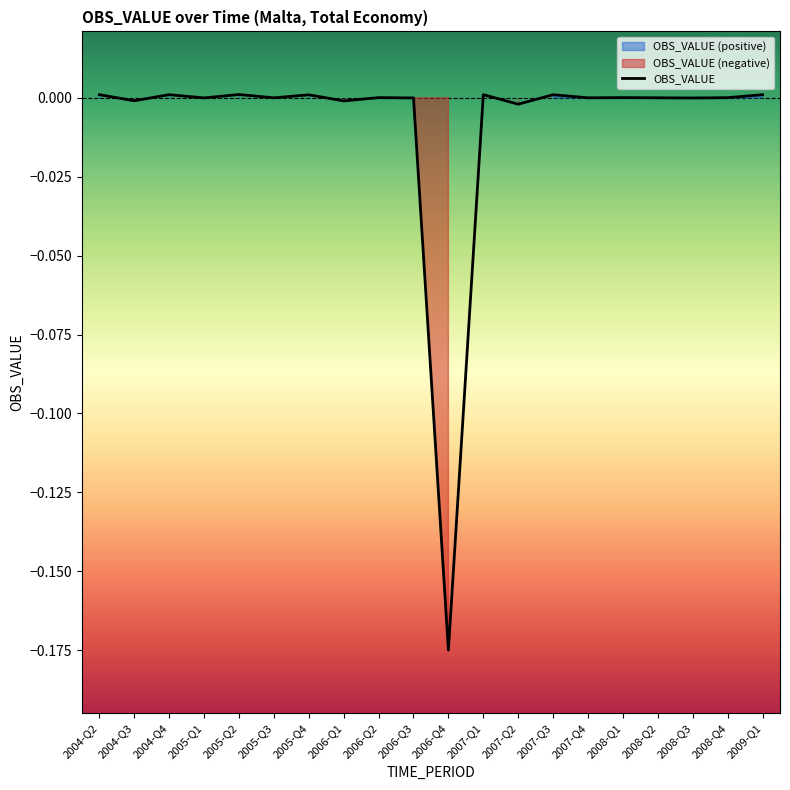

What position from the left is 2007-Q1?

12